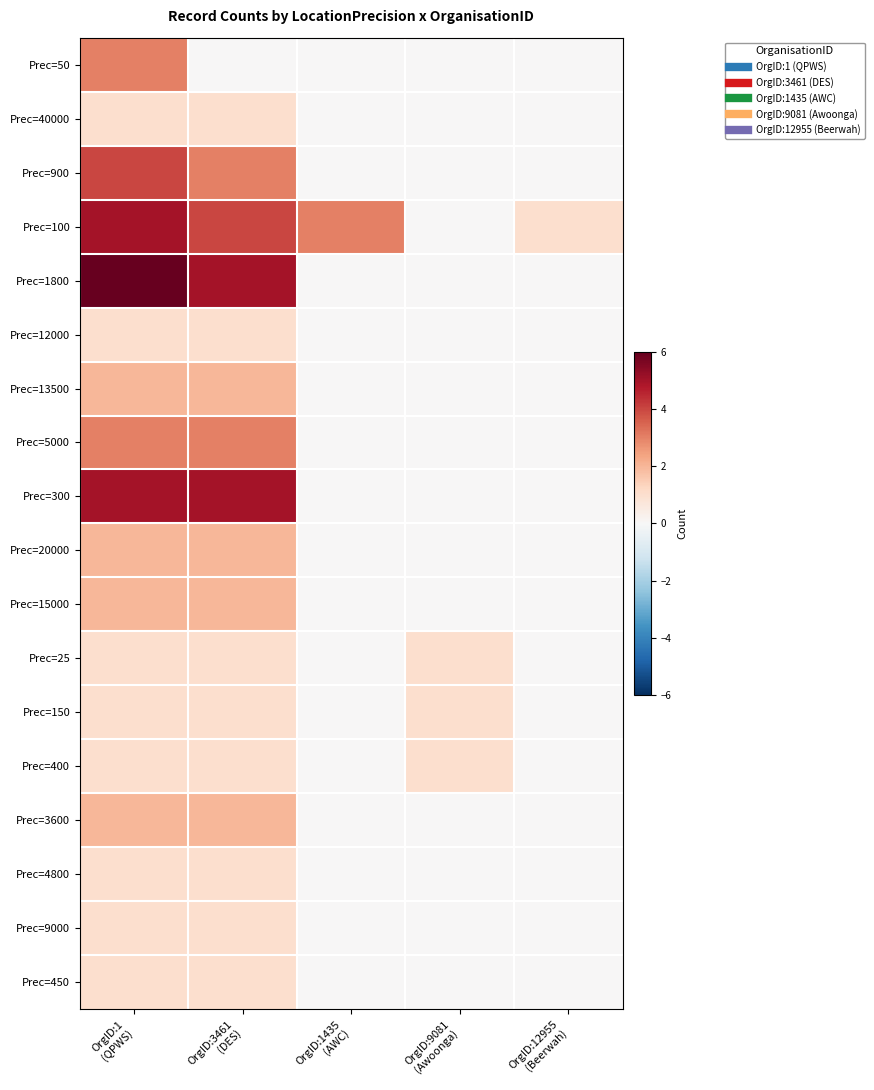

At which category is the sum across all series the highest?

OrgID:1
(QPWS)